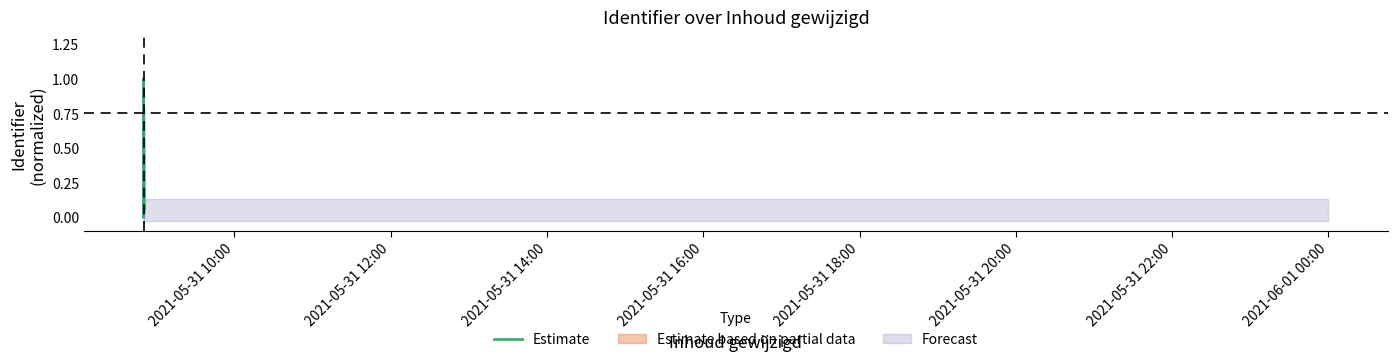

What is the sum of all values?

1.1